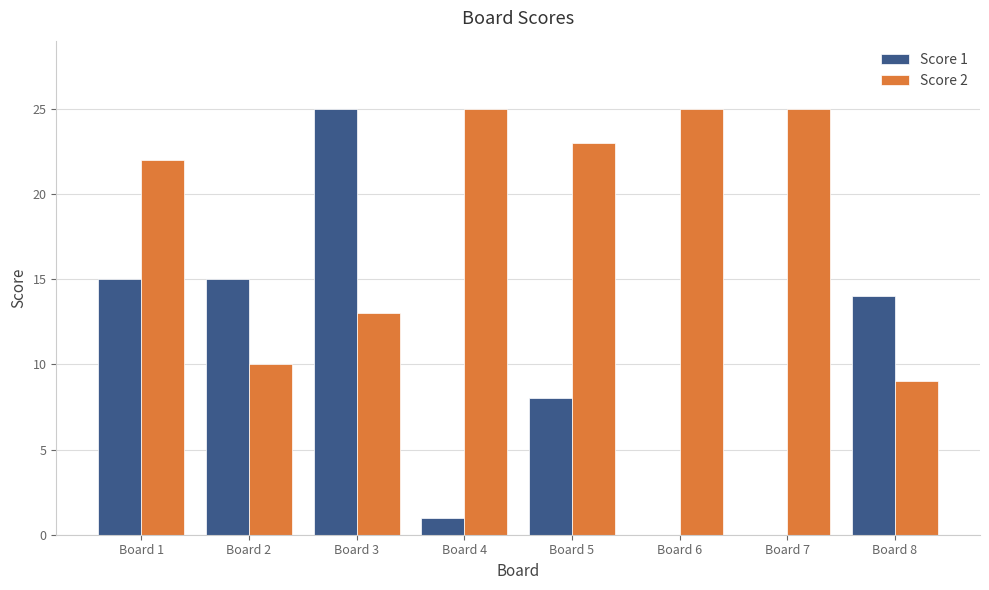

Which series has the largest range (max minus min)?

Score 1